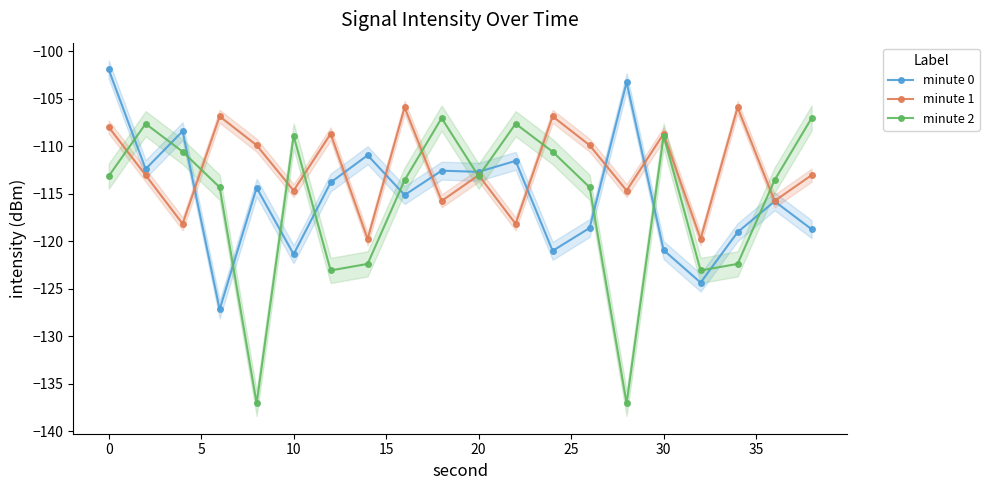

In minute 2, how many points are lower than both neighbors (excluding endpoints)?

5